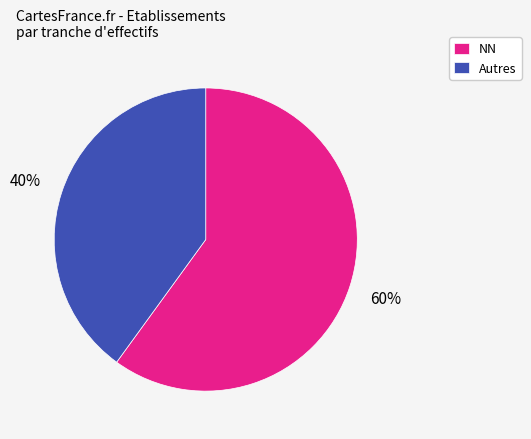

The NN slice represents 50% of the pie. True or false?

False